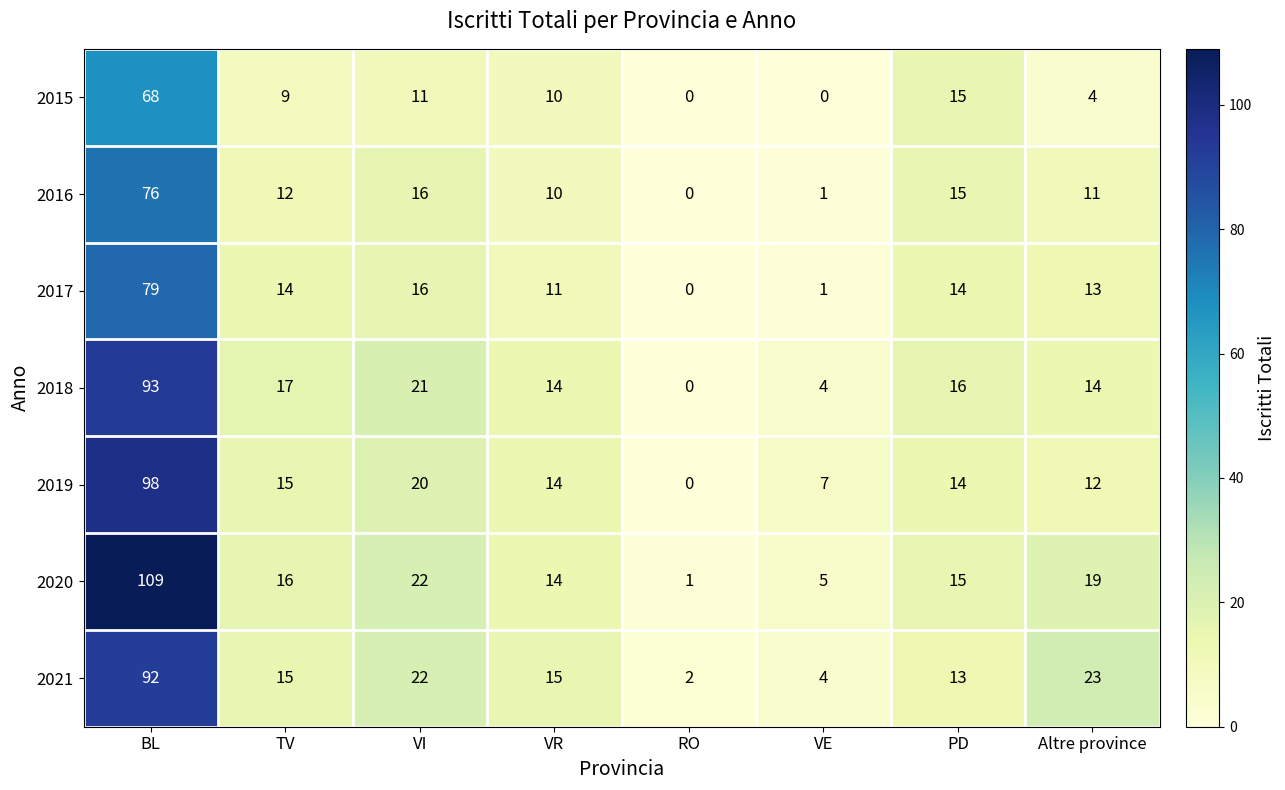

At Altre province, list the series in order from smallest to largest.

2015, 2016, 2019, 2017, 2018, 2020, 2021